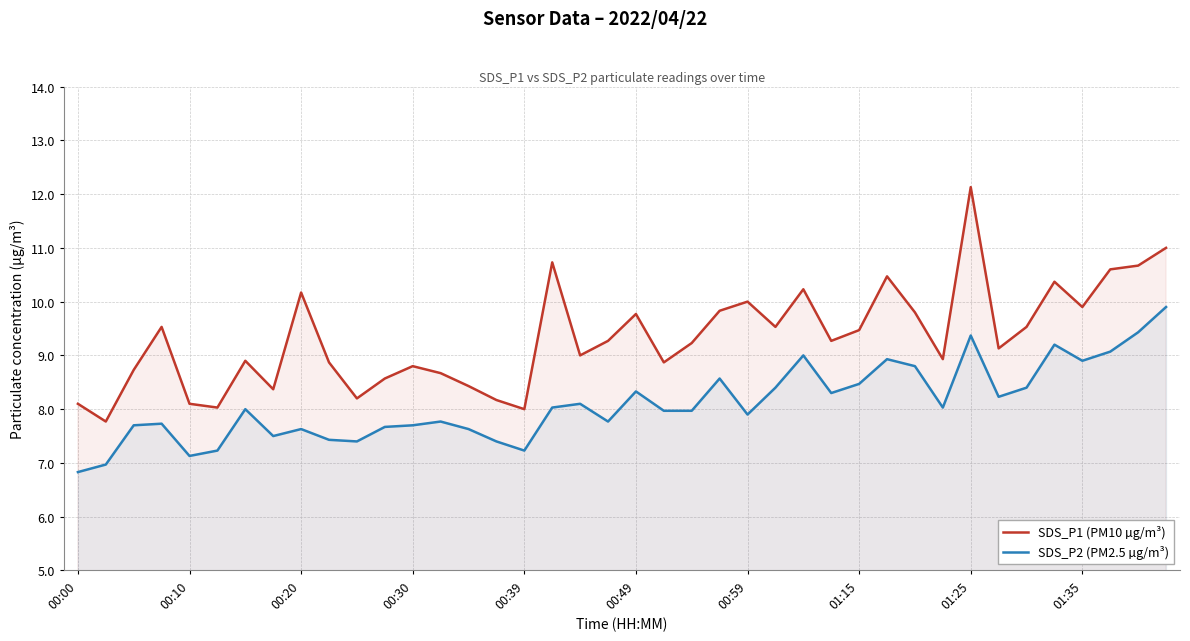

Is it true that SDS_P2 (PM2.5 µg/m³) equals 8.8 at 30?

True